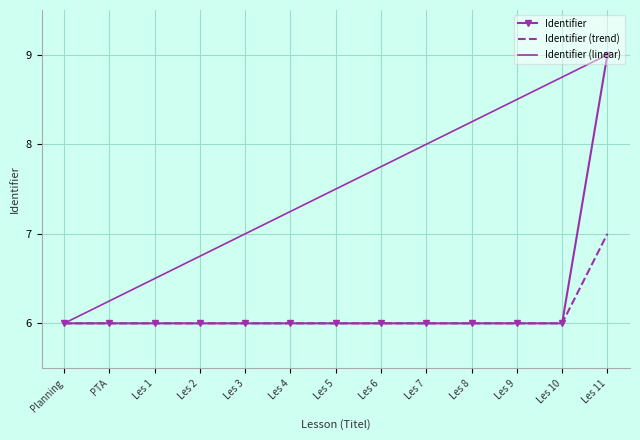

The Identifier series shows 6.0 at Les 6. True or false?

True